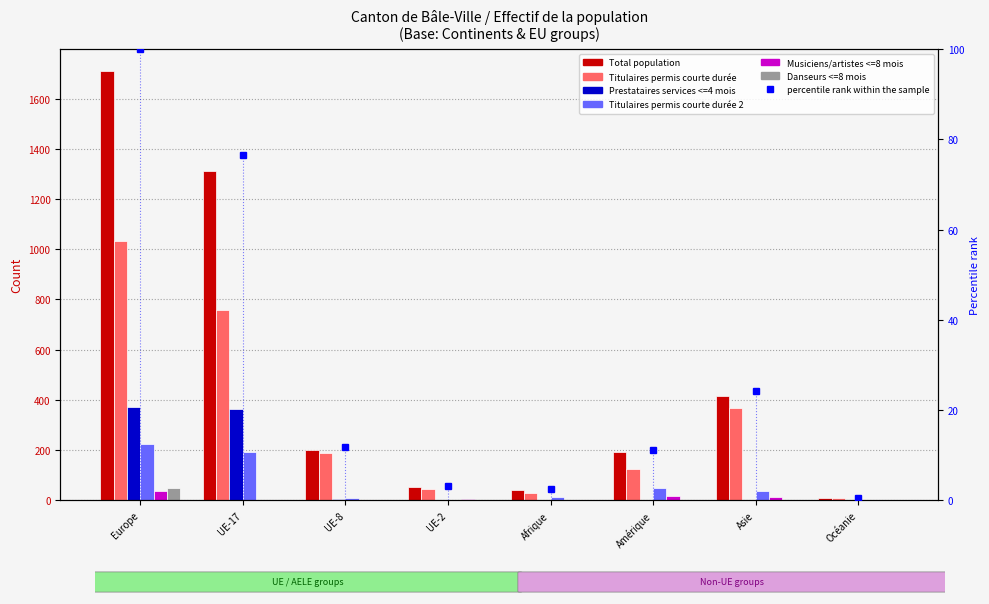

What are all the series names shown in the legend?

Total population, Titulaires permis courte durée, Prestataires services <=4 mois, Titulaires permis courte durée 2, Musiciens/artistes <=8 mois, Danseurs <=8 mois